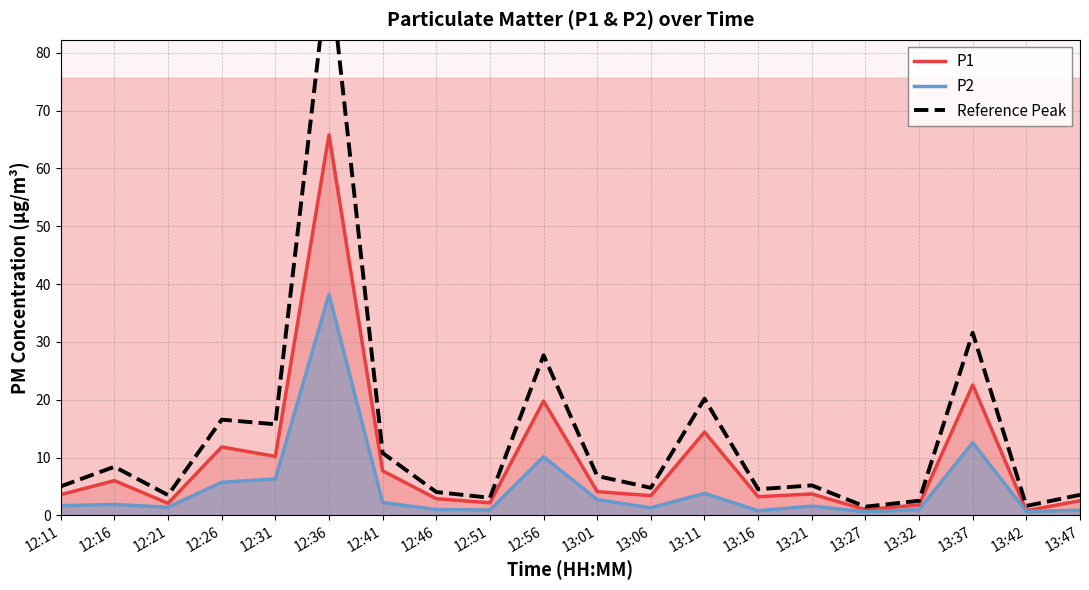

Where is the first local minimum for Reference Peak?

12:21